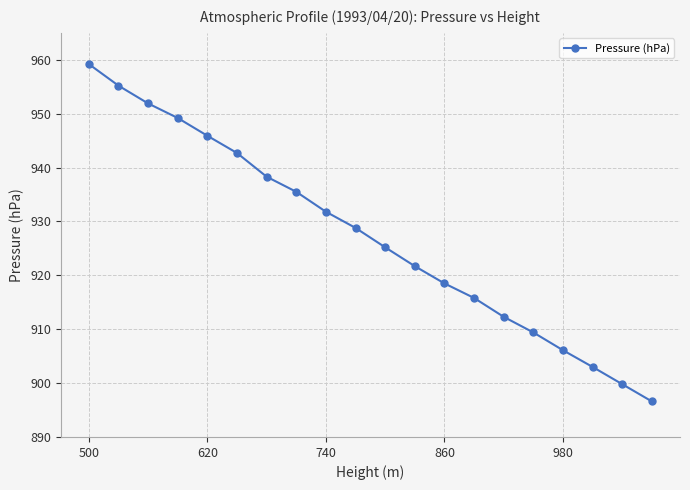

What is the value of the 13th point from the left?

918.5